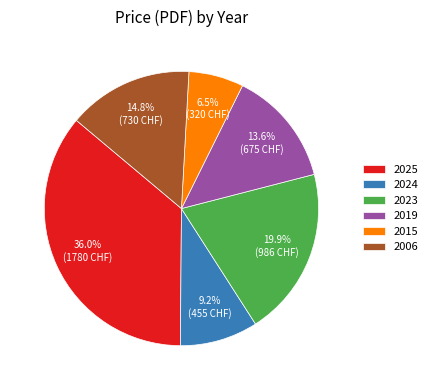

To the nearest percent, what is the combined percentage of 2015 and 2019?

20%